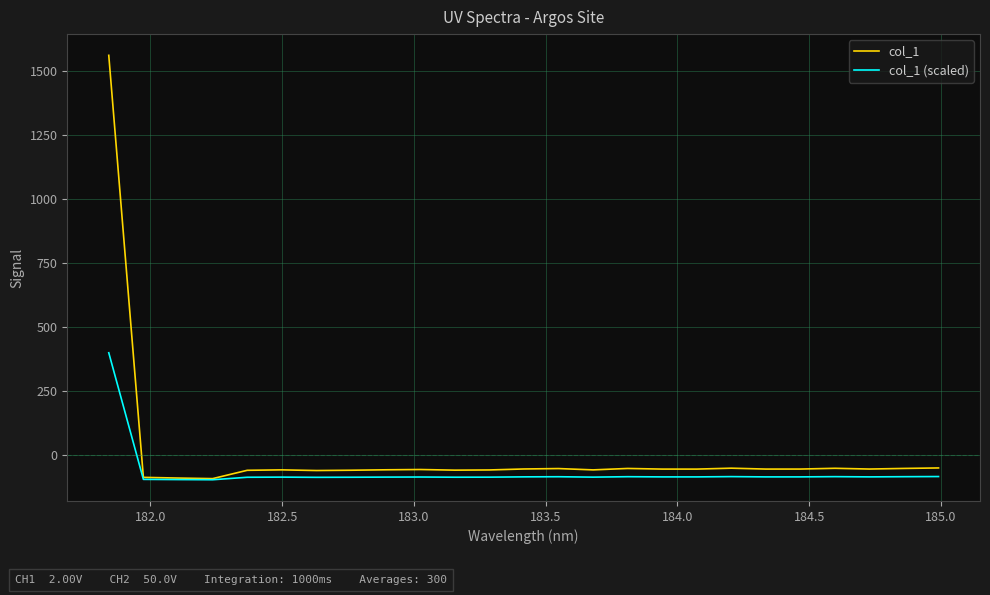

What is the maximum value shown in the chart?

1562.3